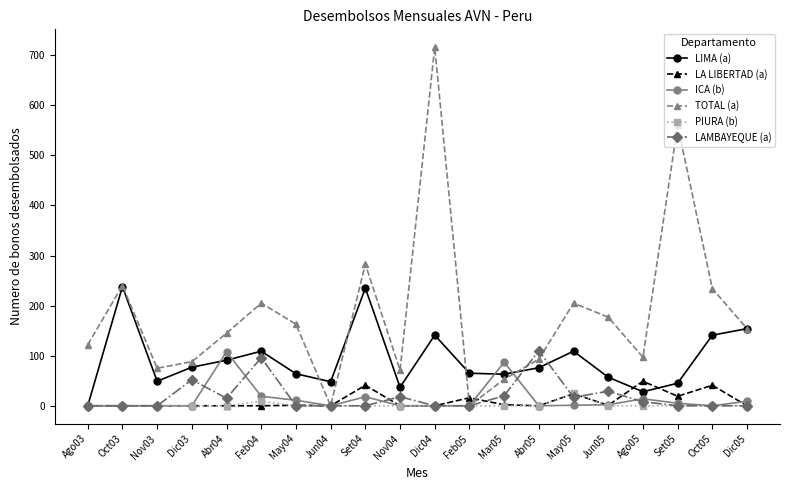

The LAMBAYEQUE (a) series shows 0 at Nov03. True or false?

True